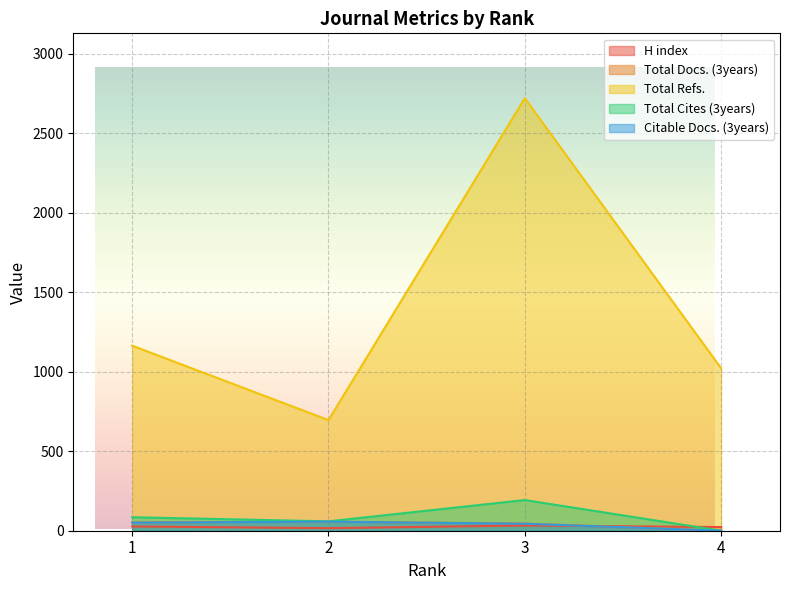

What is the average value of the Total Docs. (3years) series?

38